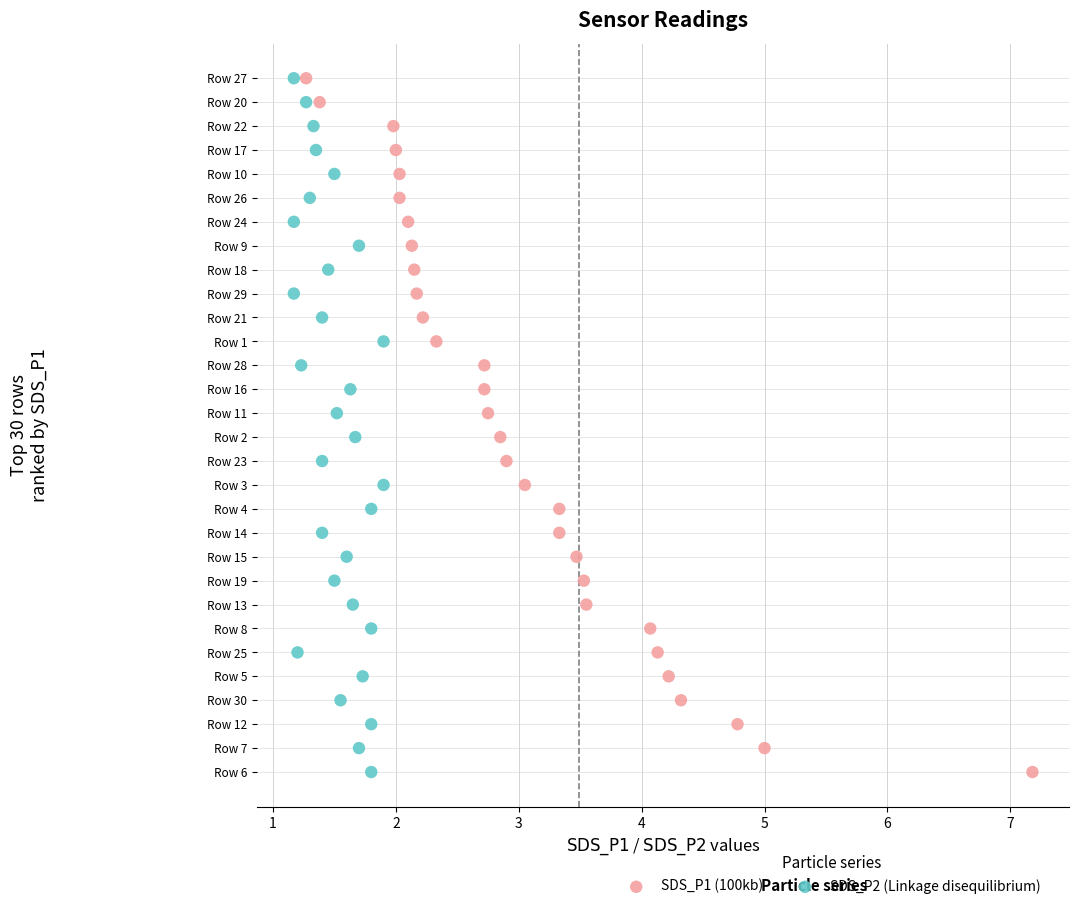

What are all the series names shown in the legend?

SDS_P1 (100kb), SDS_P2 (Linkage disequilibrium)